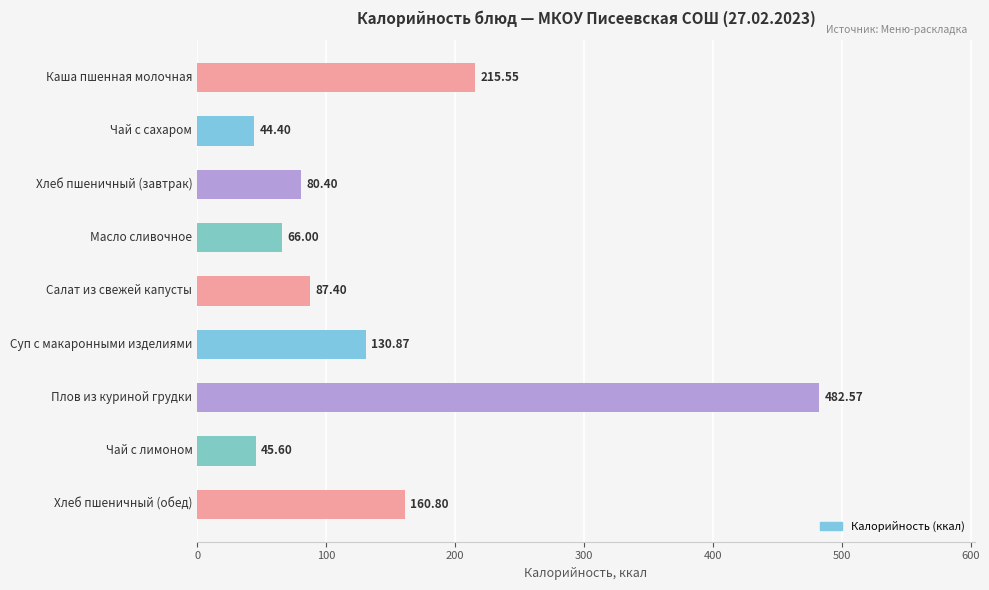

Which category has the lowest value across all series?

Чай с сахаром